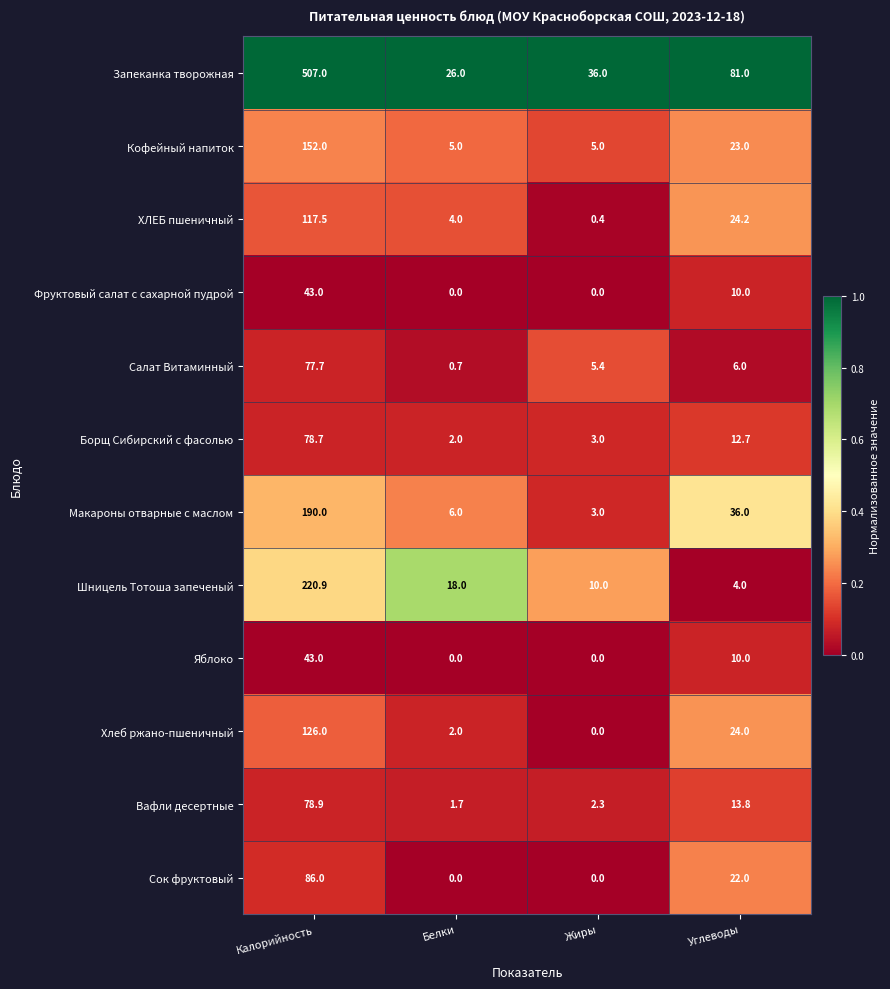

What is the sum of the Хлеб ржано-пшеничный values at Белки and Калорийность?

128.0